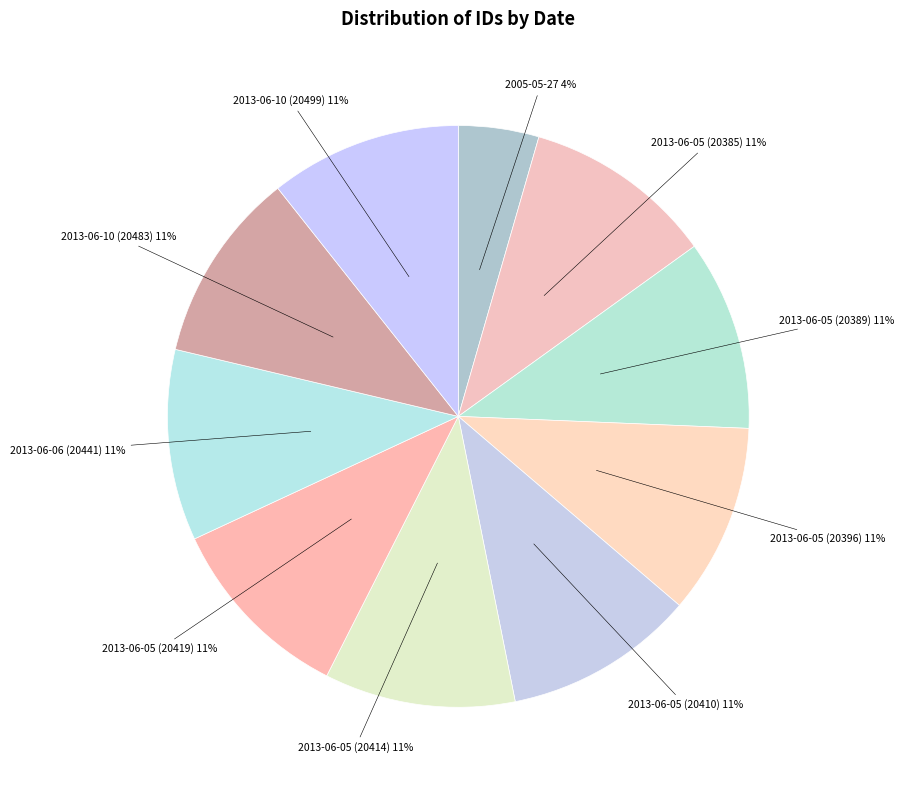

How many slices are in this pie chart?

10